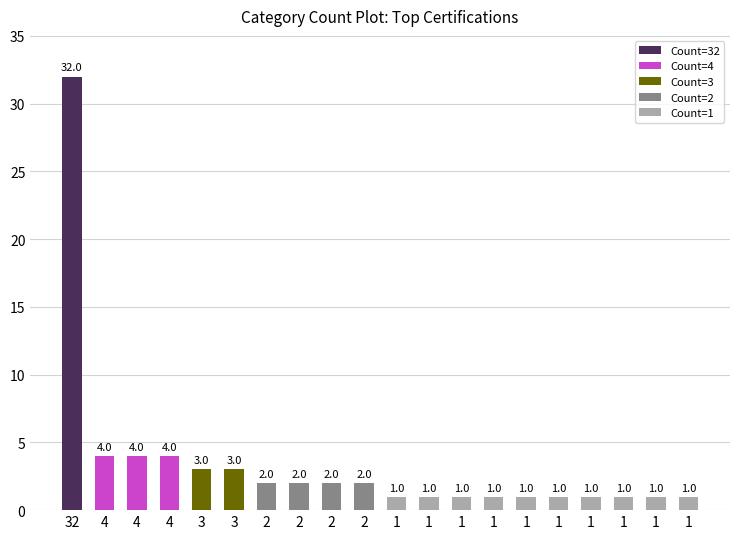

Reading right to left, what are all the values shown in this chart?

1=1	1=1	1=1	1=1	1=1	1=1	1=1	1=1	1=1	1=1	2=2	2=2	2=2	2=2	3=3	3=3	4=4	4=4	4=4	32=32